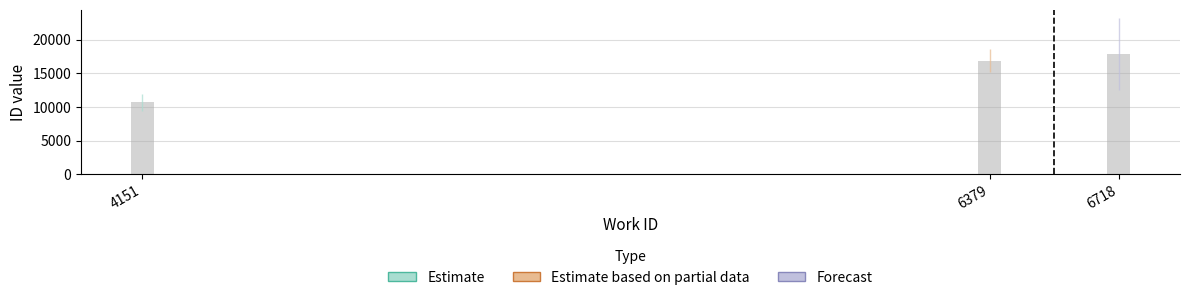

Which category has the lowest value across all series?

4151